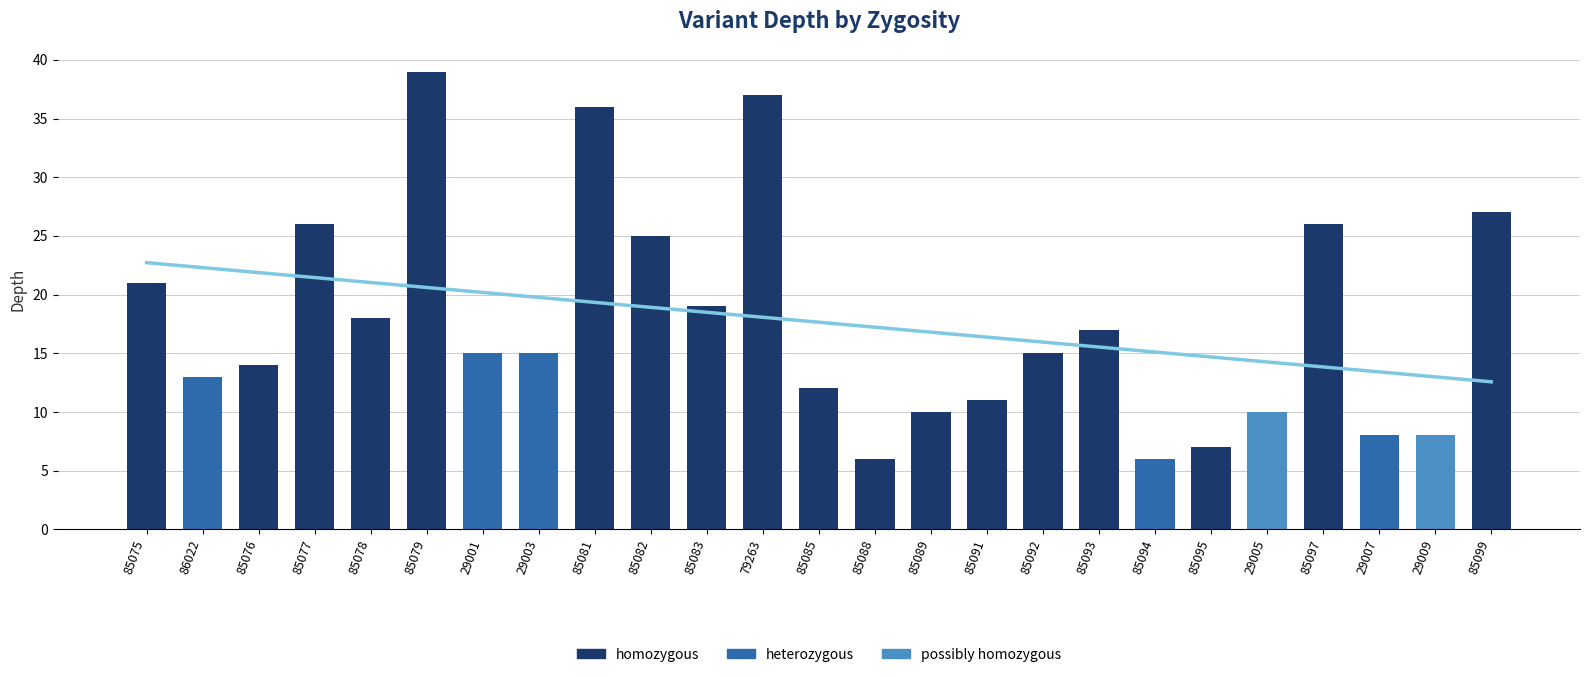

Reading right to left, list all the values displayed in this chart.

85099=27	29009=8	29007=8	85097=26	29005=10	85095=7	85094=6	85093=17	85092=15	85091=11	85089=10	85088=6	85085=12	79263=37	85083=19	85082=25	85081=36	29003=15	29001=15	85079=39	85078=18	85077=26	85076=14	86022=13	85075=21